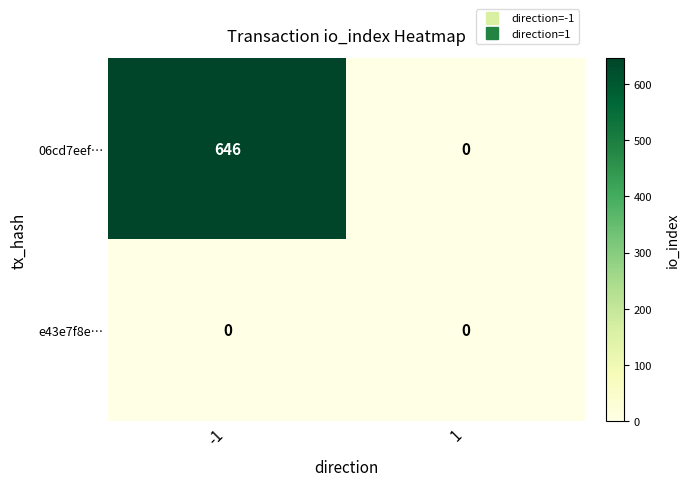

Reading left to right, list all the values displayed in this chart.

06cd7eef…: 646	0
e43e7f8e…: 0	0